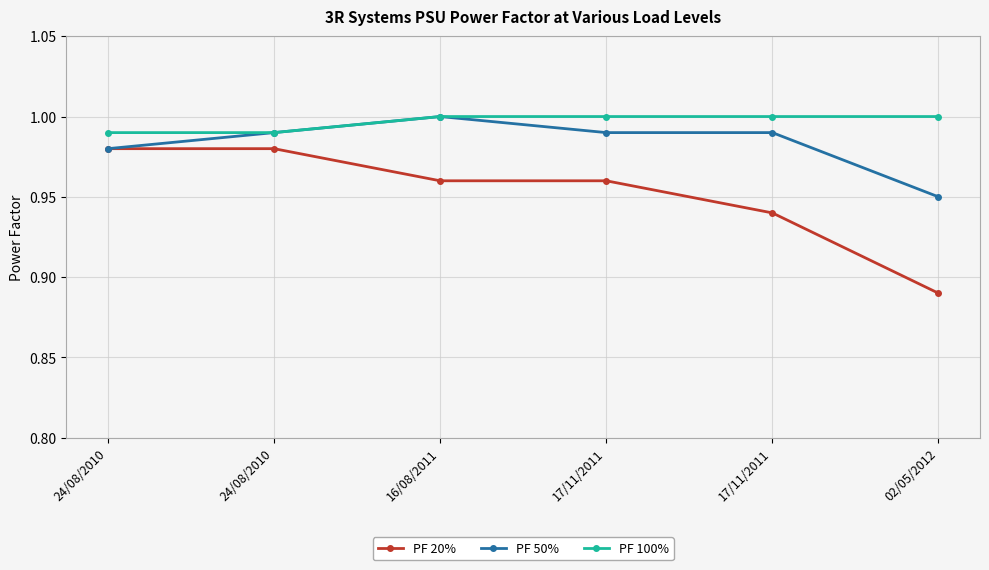

True or false: PF 100% has more than 1 interior local peaks.

False